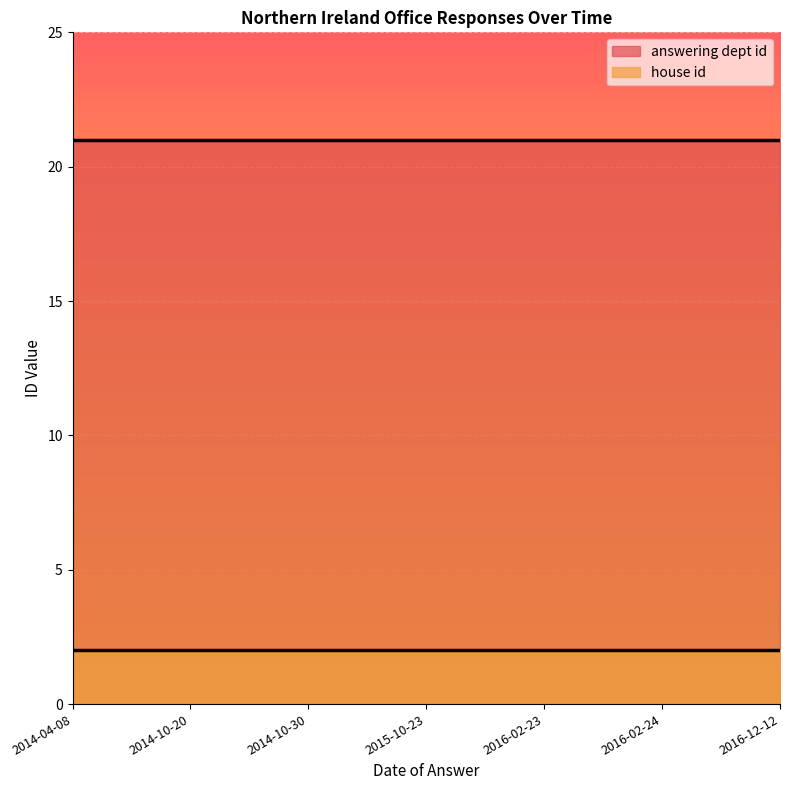

What are all the series names shown in the legend?

answering dept id, house id